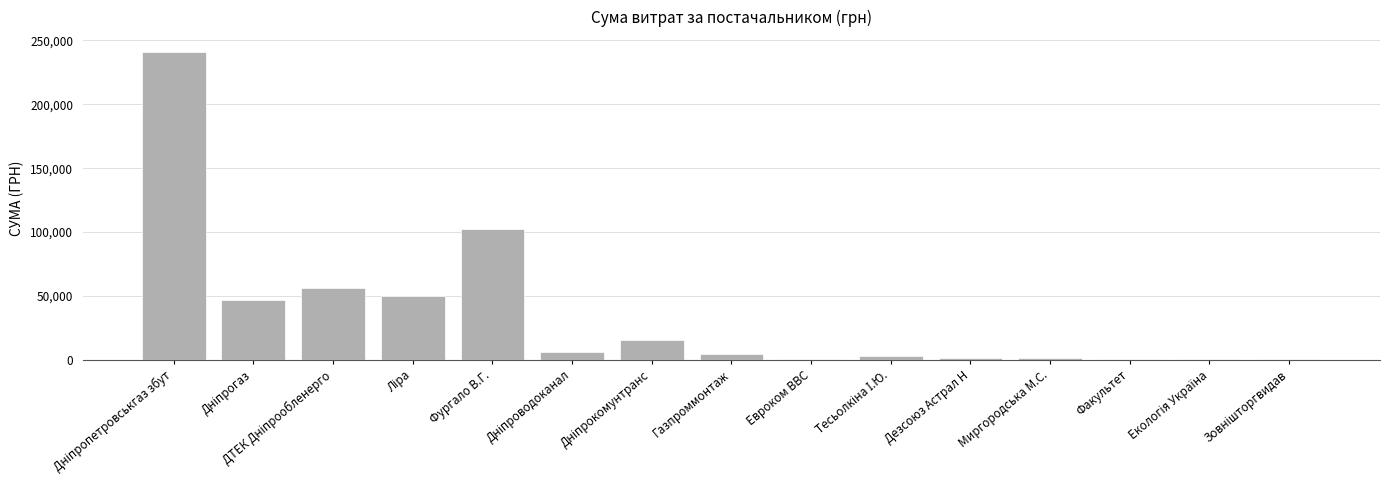

Which has a higher value, Фургало В.Г. or Евроком ВВС?

Фургало В.Г.